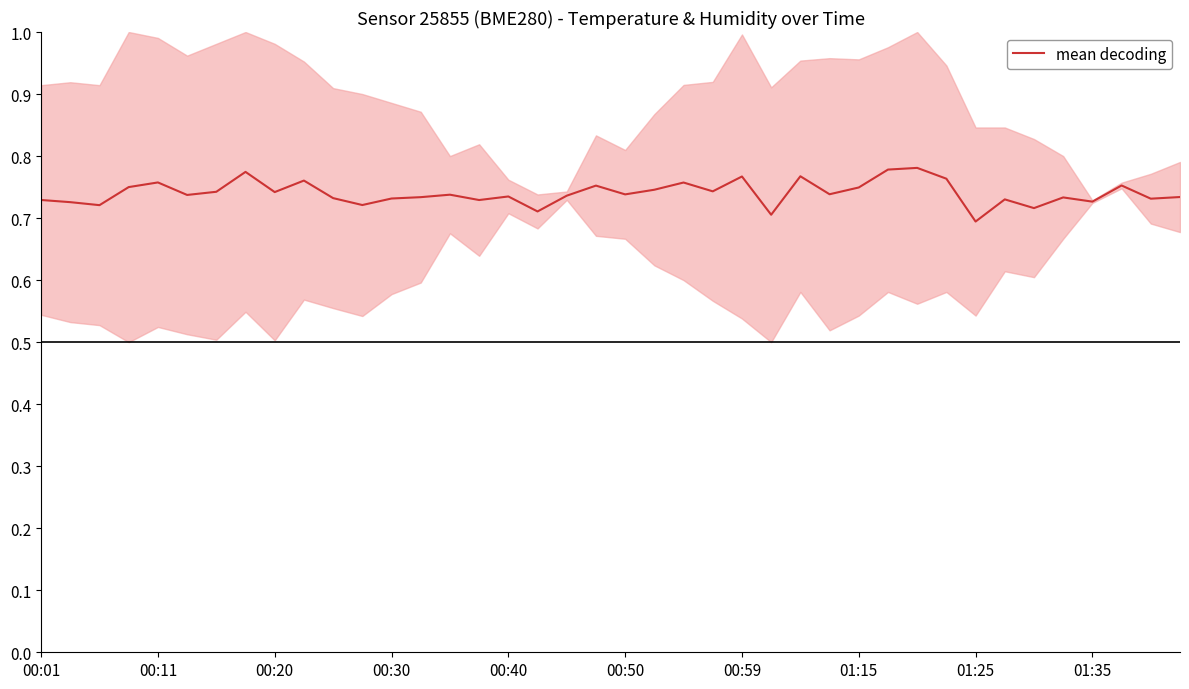

What is the average value?

0.7